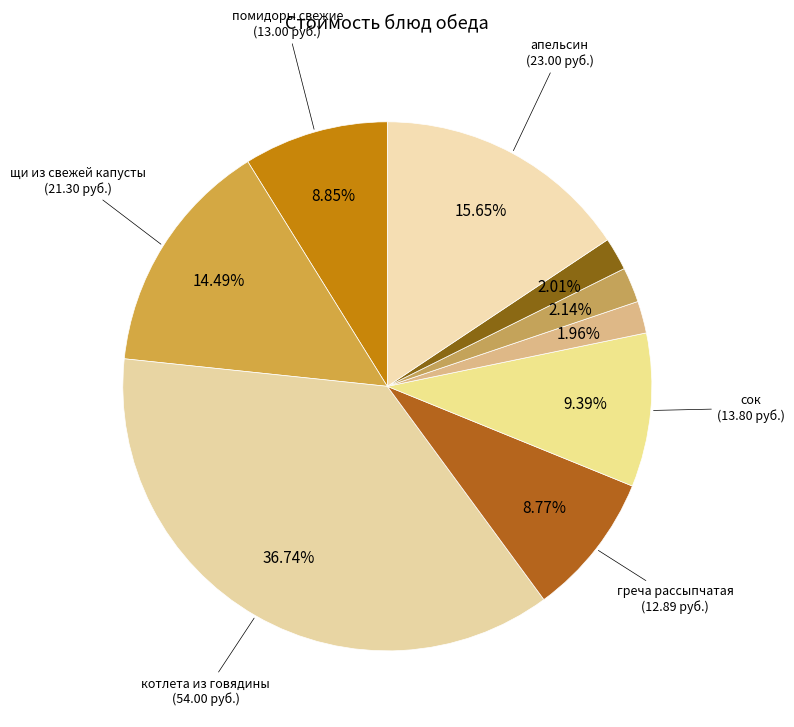

How many segments does this pie chart have?

9